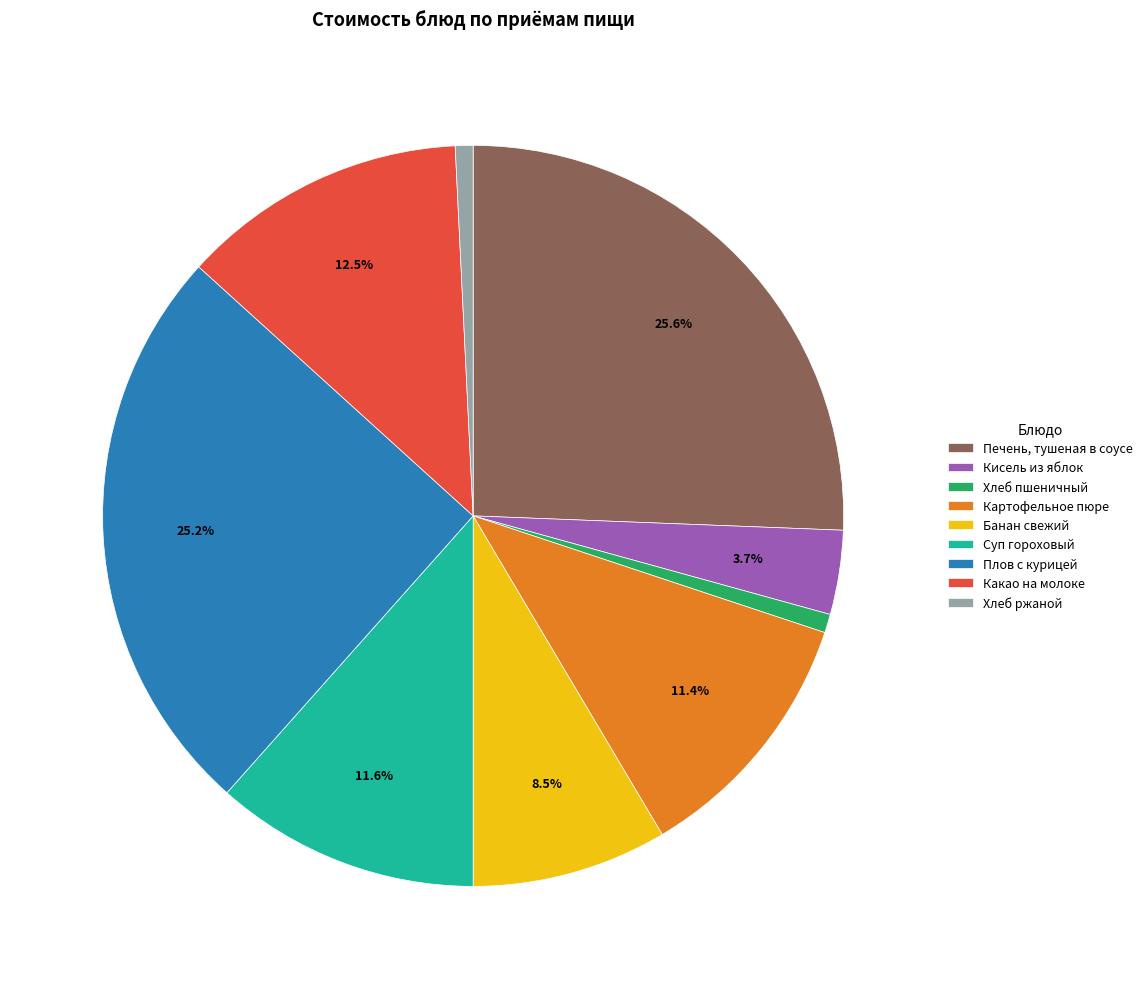

What percentage is NOT represented by Банан свежий?

91.5%